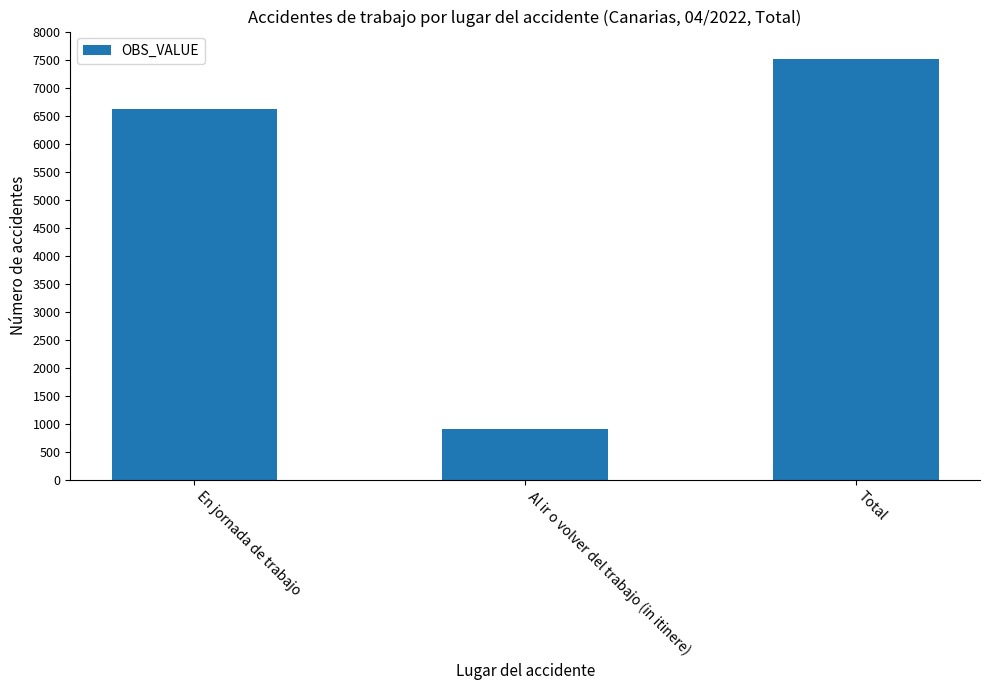

How many data points does each series have?

3